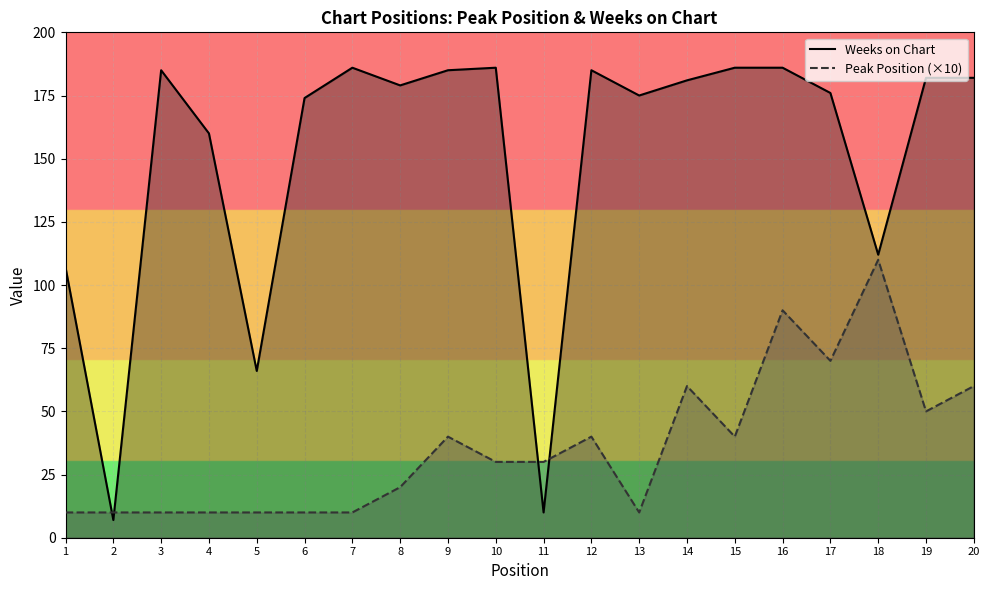

What is the smallest value displayed?

7